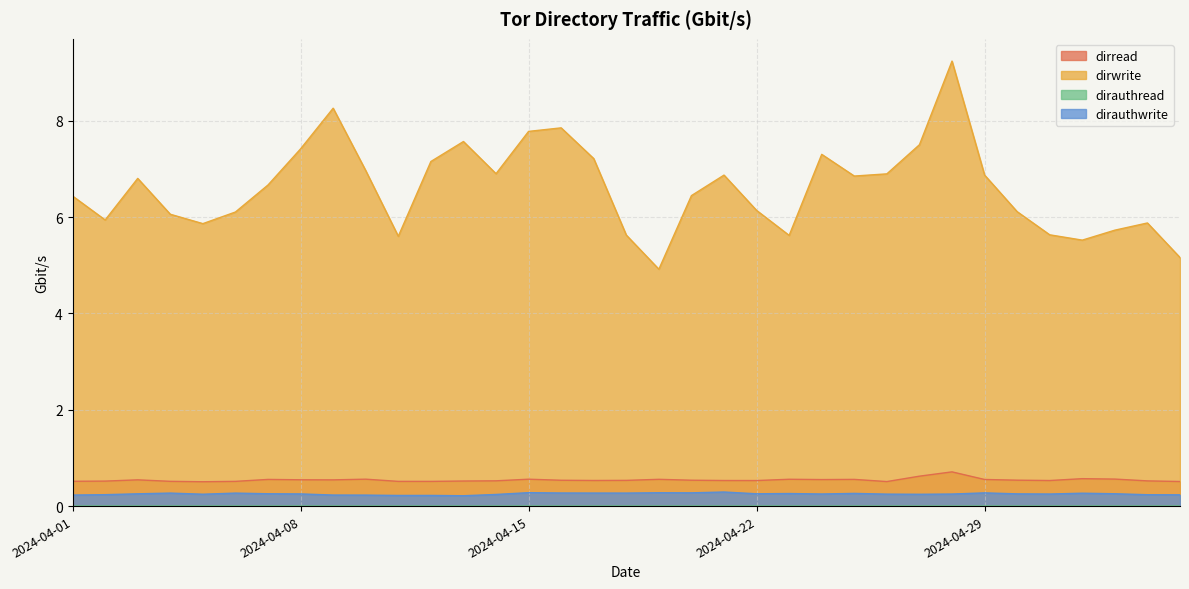

Which series has the largest total across all categories?

dirwrite